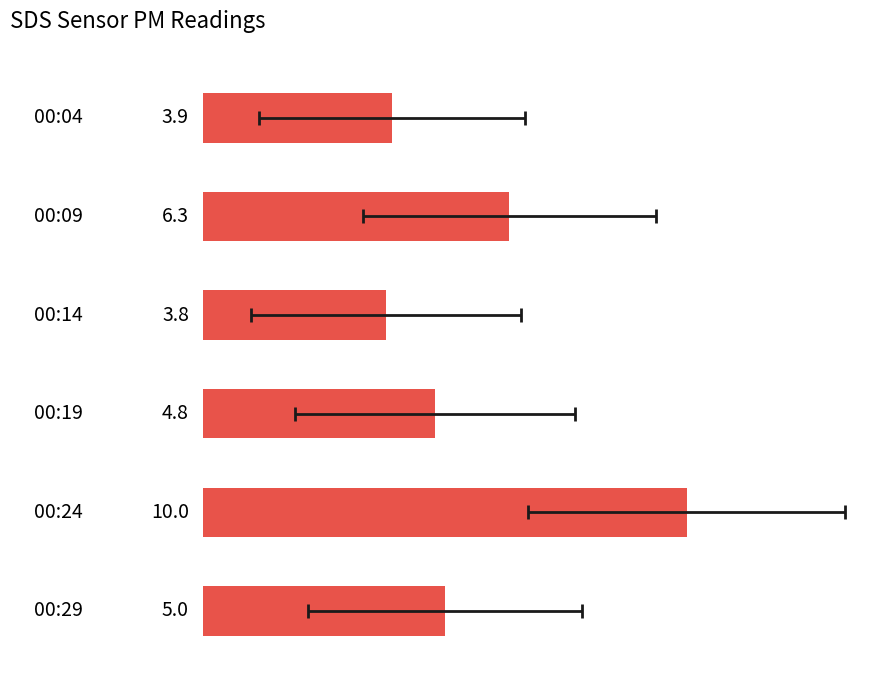

The value at 4 is 16.6. True or false?

False